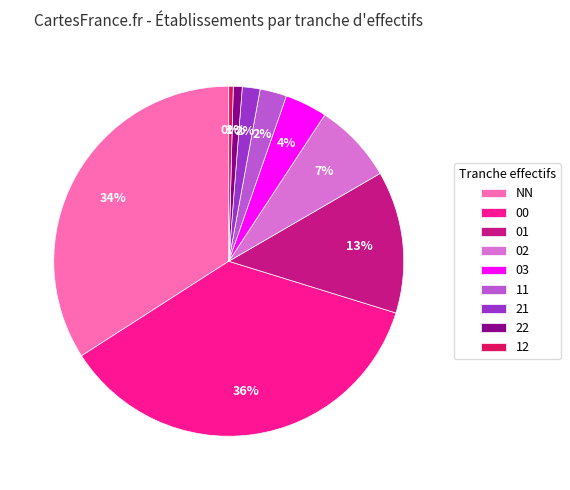

Between NN and 11, which is larger?

NN